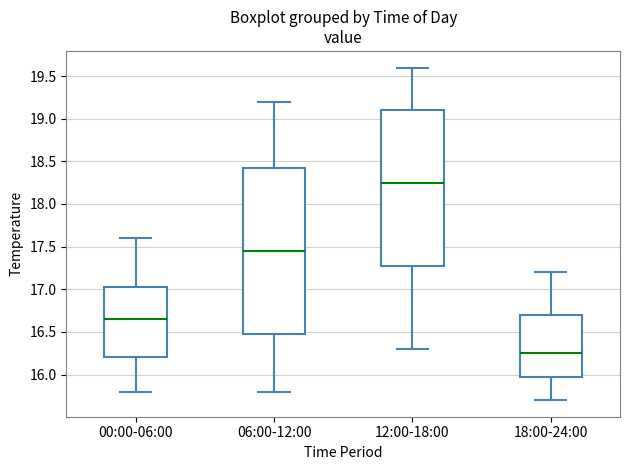

Reading left to right, transcribe this box plot: for each box, give where its median line is, the range the box spans, and where its two whiskers end, as read against the y-axis. The values are not printed on the chart, so give them approximately, as read against the axis.

00:00-06:00: median 16.65, box 16.20 to 17.05, whiskers 15.80 to 17.60
06:00-12:00: median 17.45, box 16.50 to 18.45, whiskers 15.80 to 19.20
12:00-18:00: median 18.25, box 17.30 to 19.10, whiskers 16.30 to 19.60
18:00-24:00: median 16.25, box 16.00 to 16.70, whiskers 15.70 to 17.20